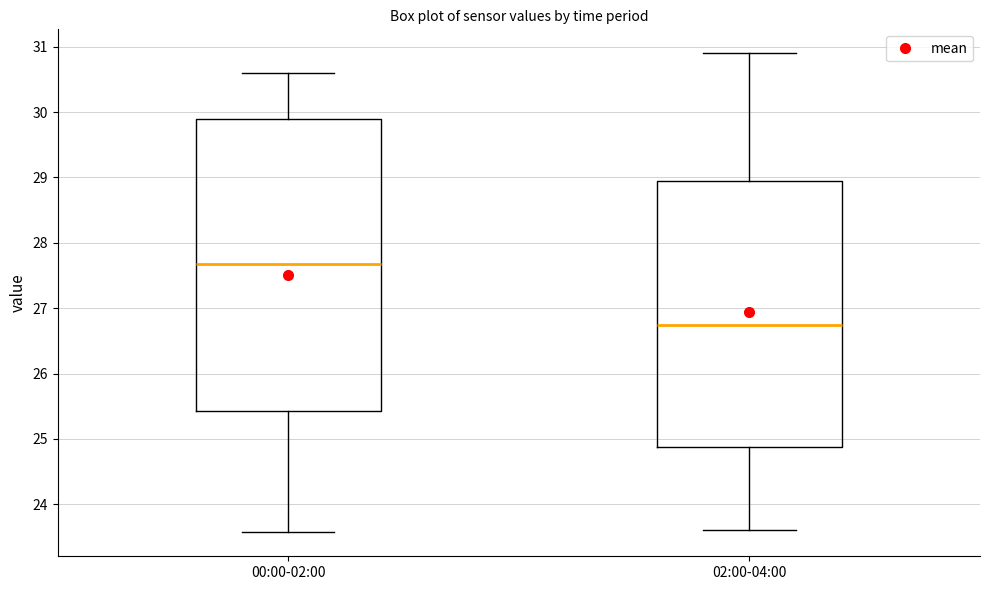

Comparing the boxes themselves (not the whiskers), which one is the tallest?

00:00-02:00